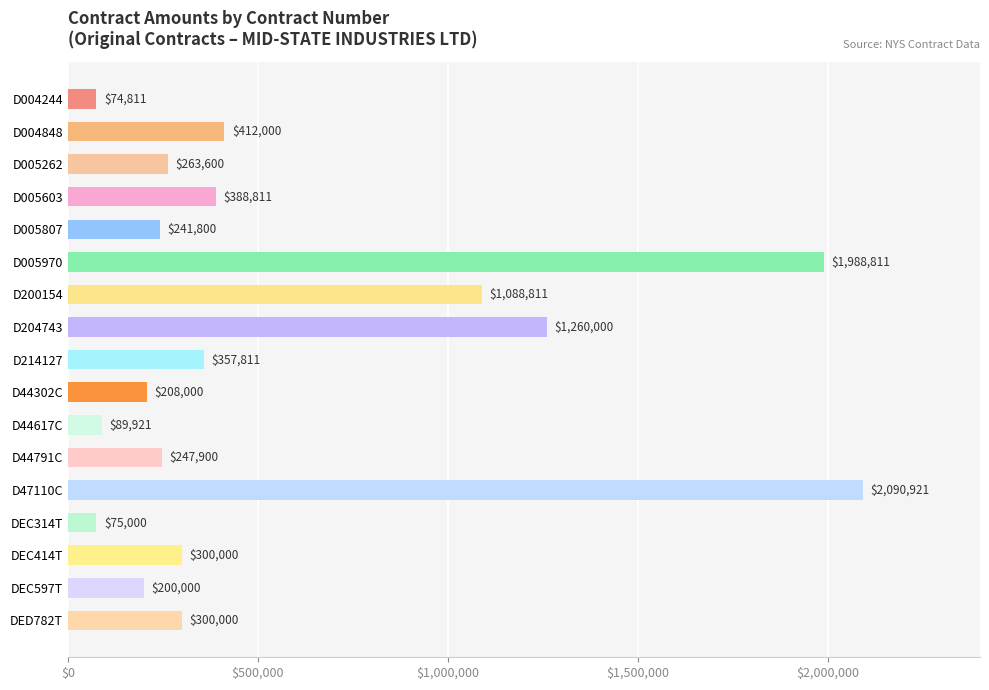

Reading top to bottom, list all the values displayed in this chart.

74811	412000	263600	388811	241800	1988811	1088811	1260000	357811	208000	89921	247900	2090921	75000	300000	200000	300000